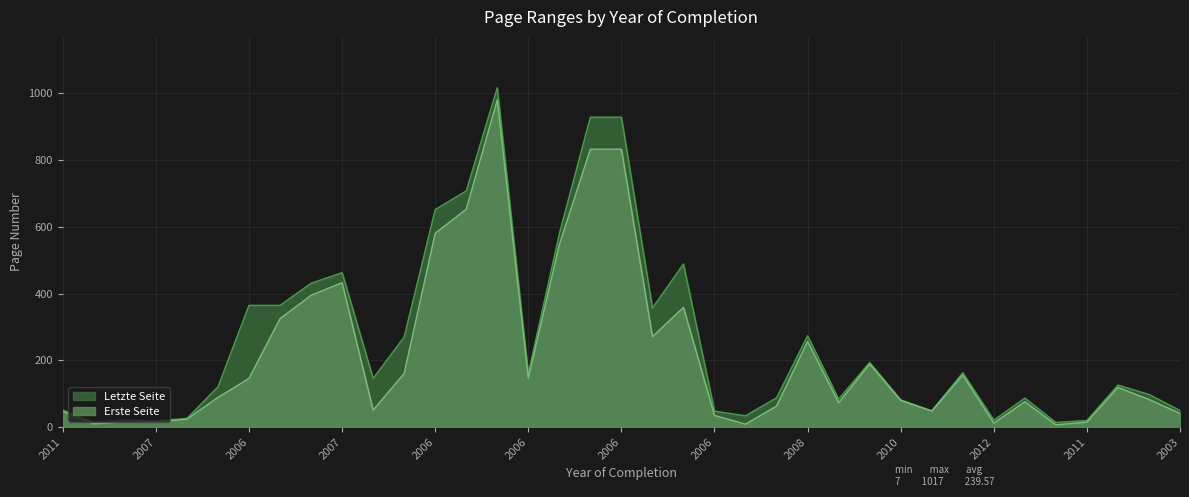

Which series has the largest total across all categories?

Letzte Seite